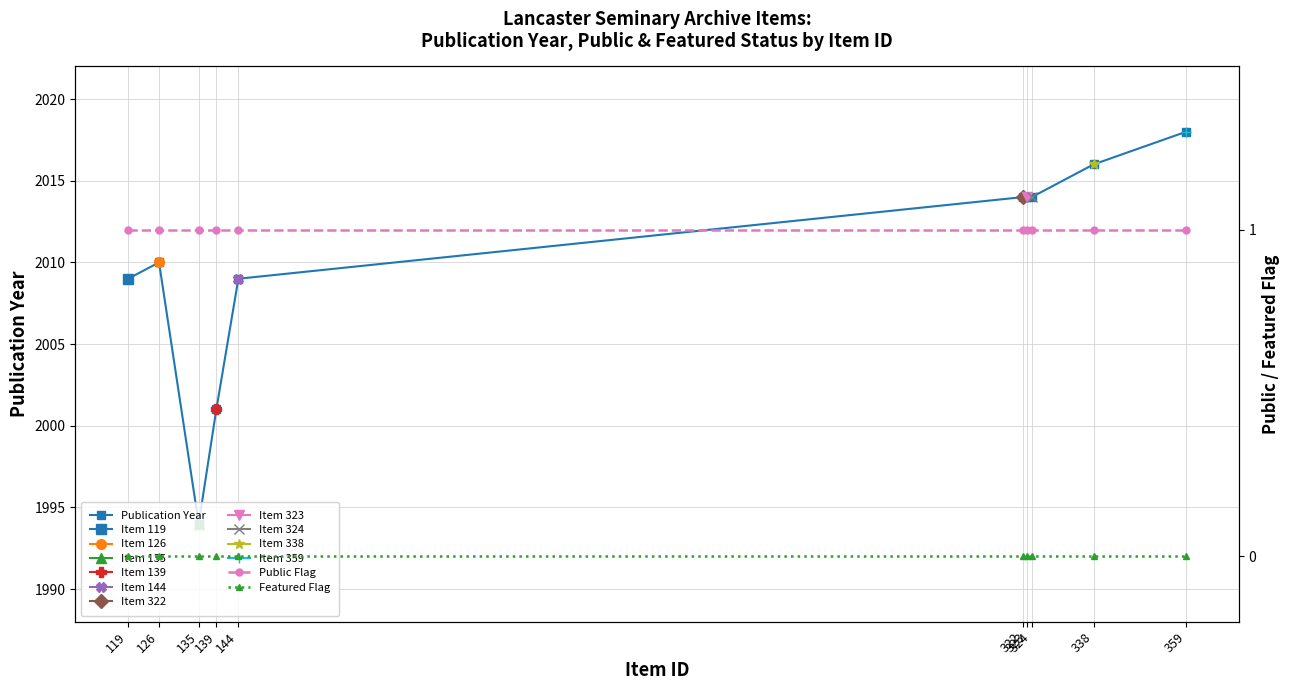

Rank the categories by Publication Year value from lowest to highest.

135, 139, 119, 144, 126, 322, 323, 324, 338, 359